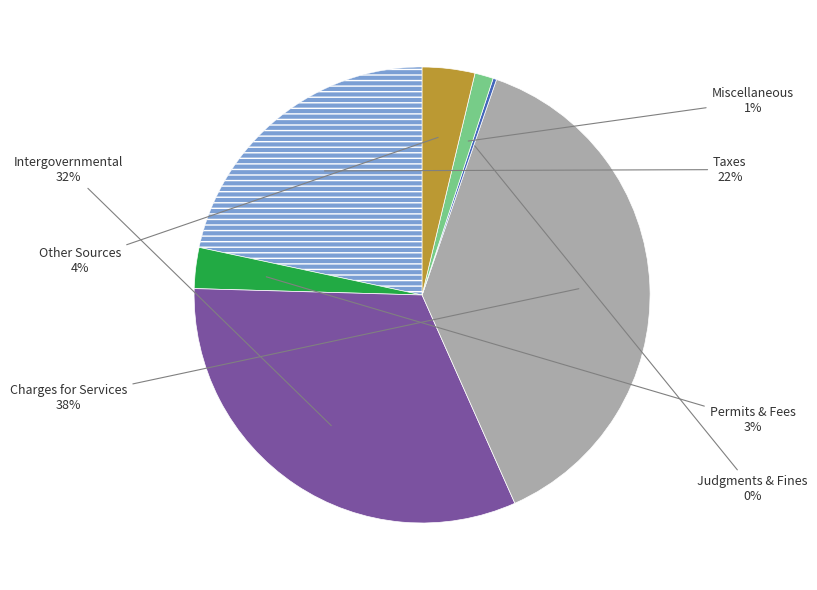

Is there any slice that represents more than half of the pie?

No